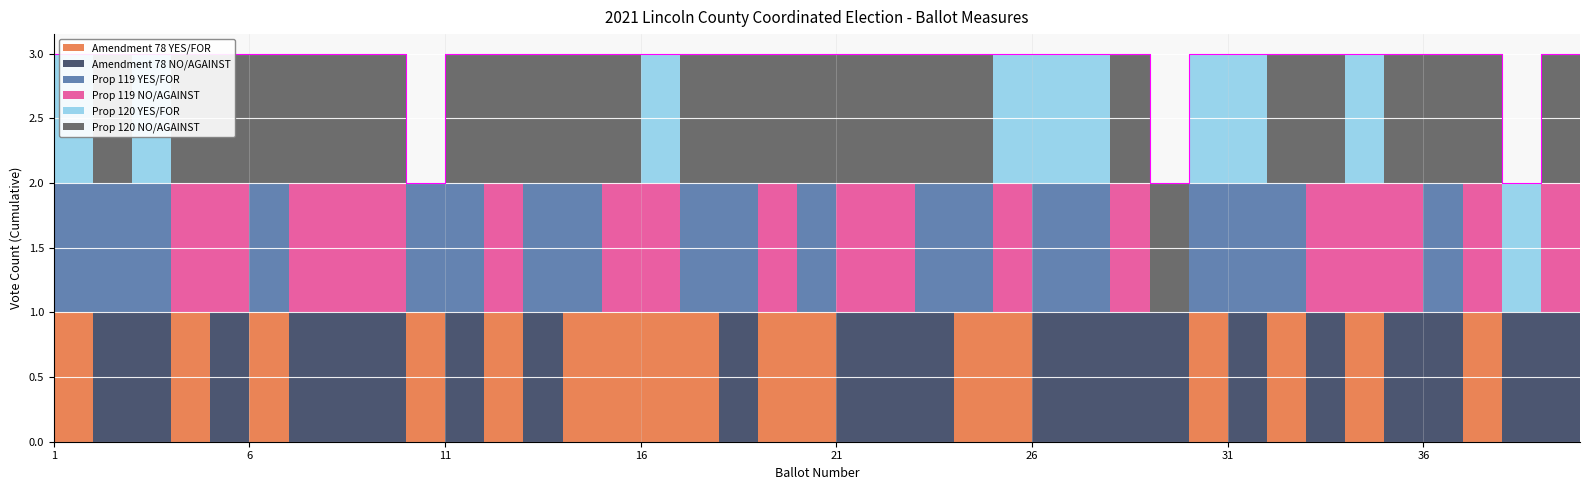

Is the value of Prop 119 NO/AGAINST at 39 greater than the value of Amendment 78 NO/AGAINST at 6?

Yes